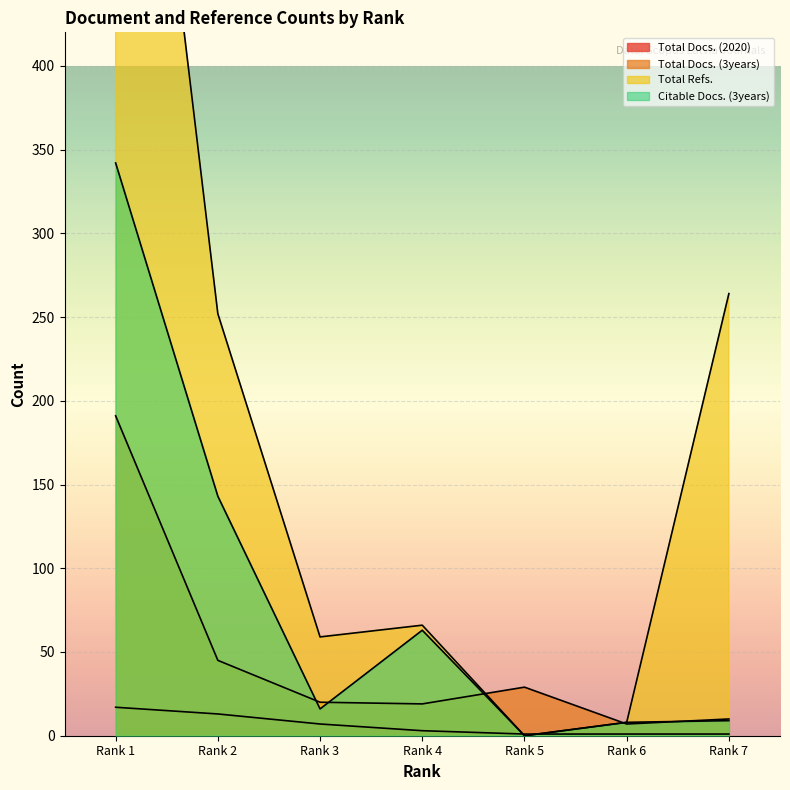

At which label is Total Refs. closest to 381?

Rank 7